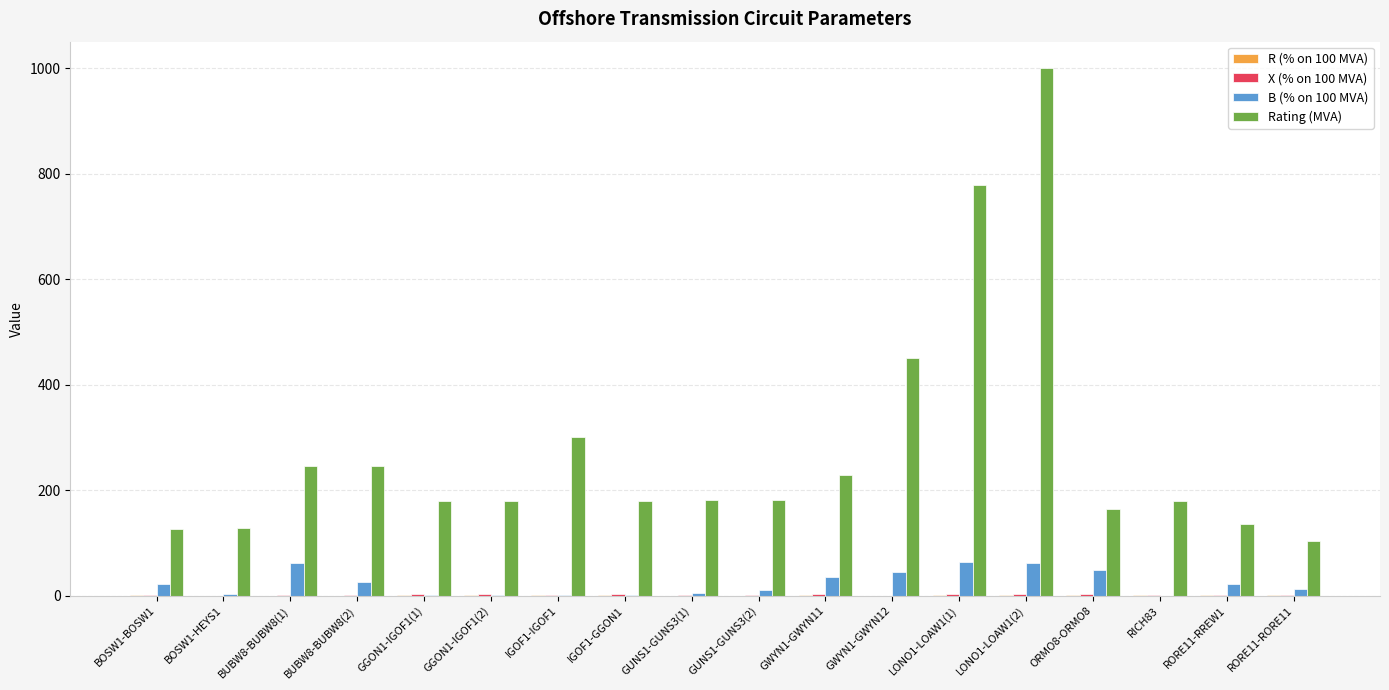

At which category is the sum across all series the highest?

LONO1-LOAW1(2)